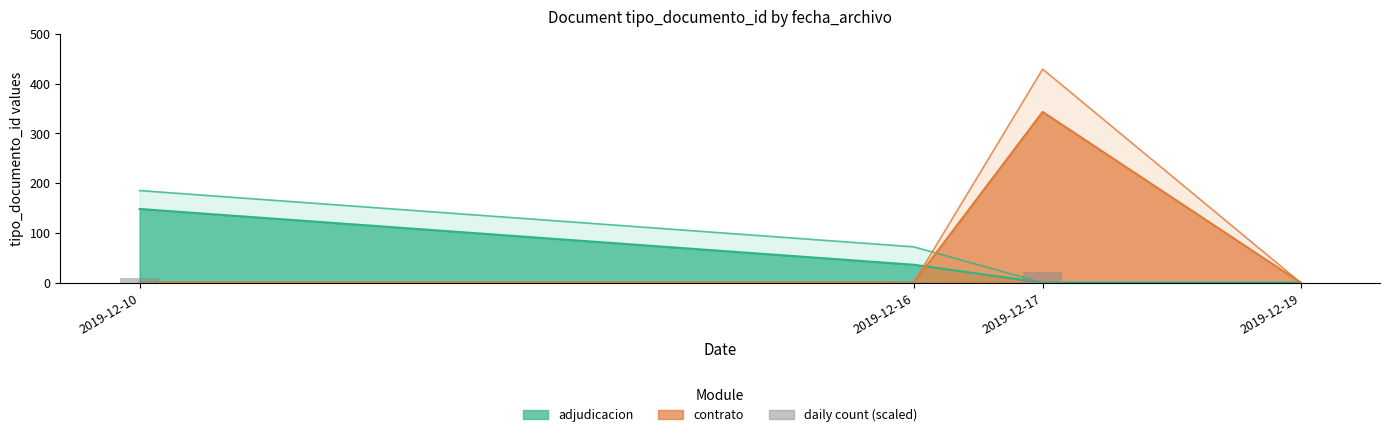

Reading right to left, extract all data points from this chart.

0.0	20.6	2.2	8.9